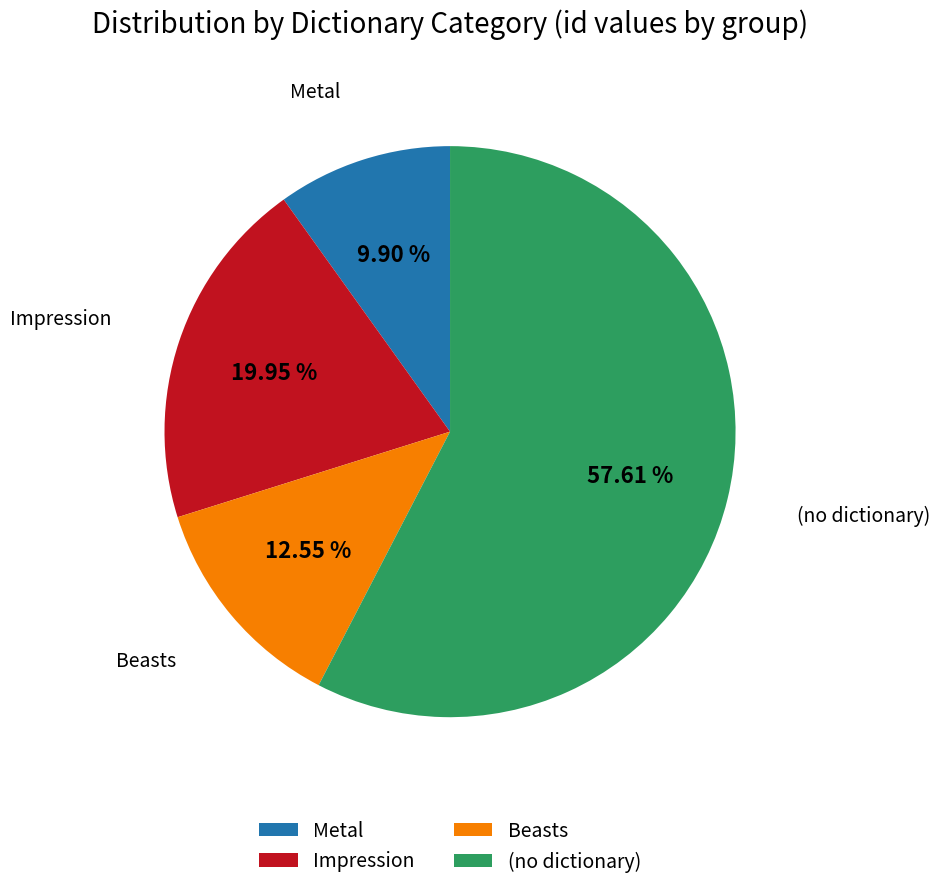

What is the ratio of the value at Metal to the value at Beasts?

0.8